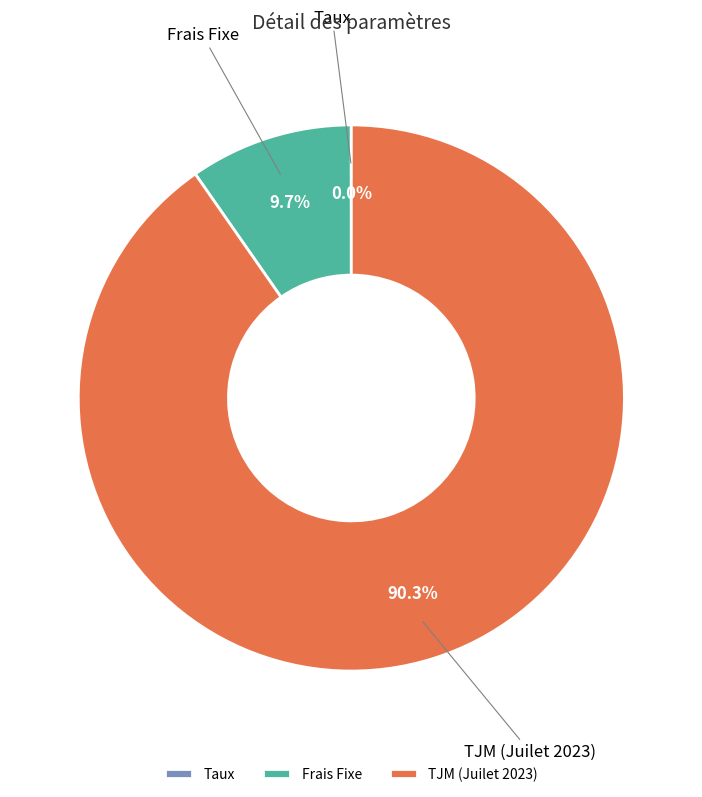

Does any single category account for the majority?

Yes